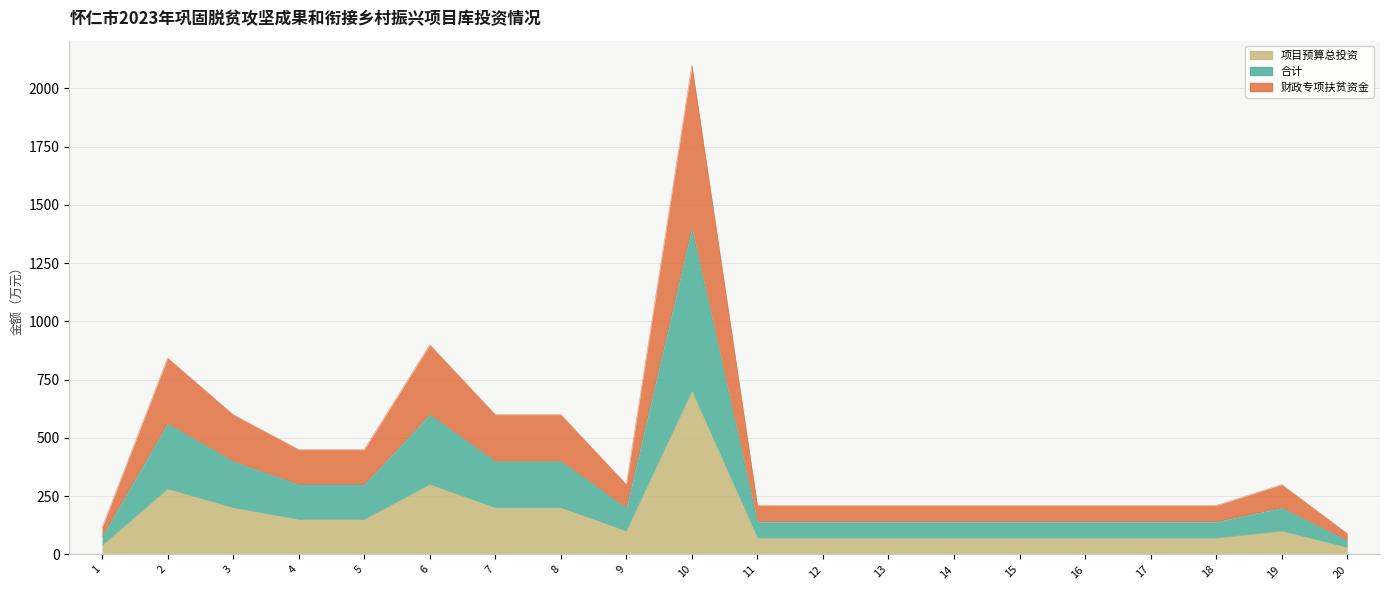

True or false: 合计 has more than 2 interior local peaks.

True